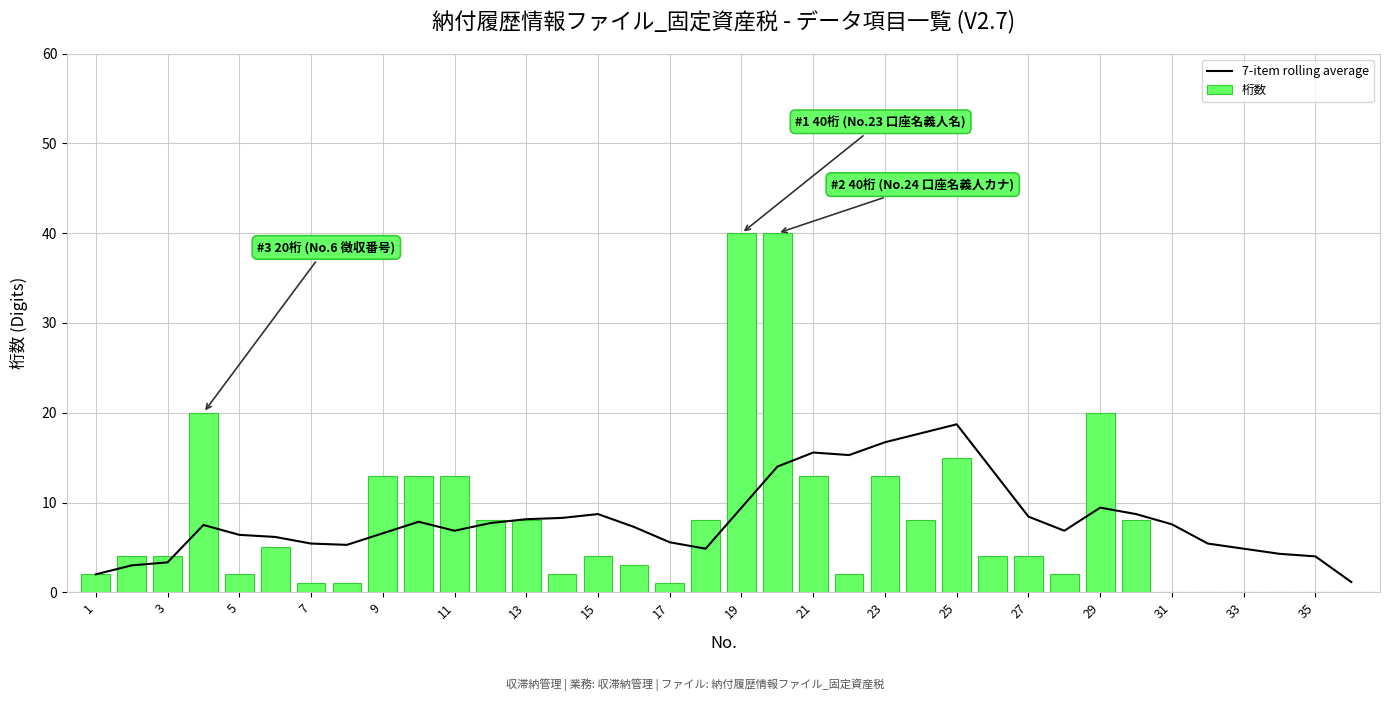

Rank the series by their average value, from highest to lowest.

7-item rolling average, 桁数